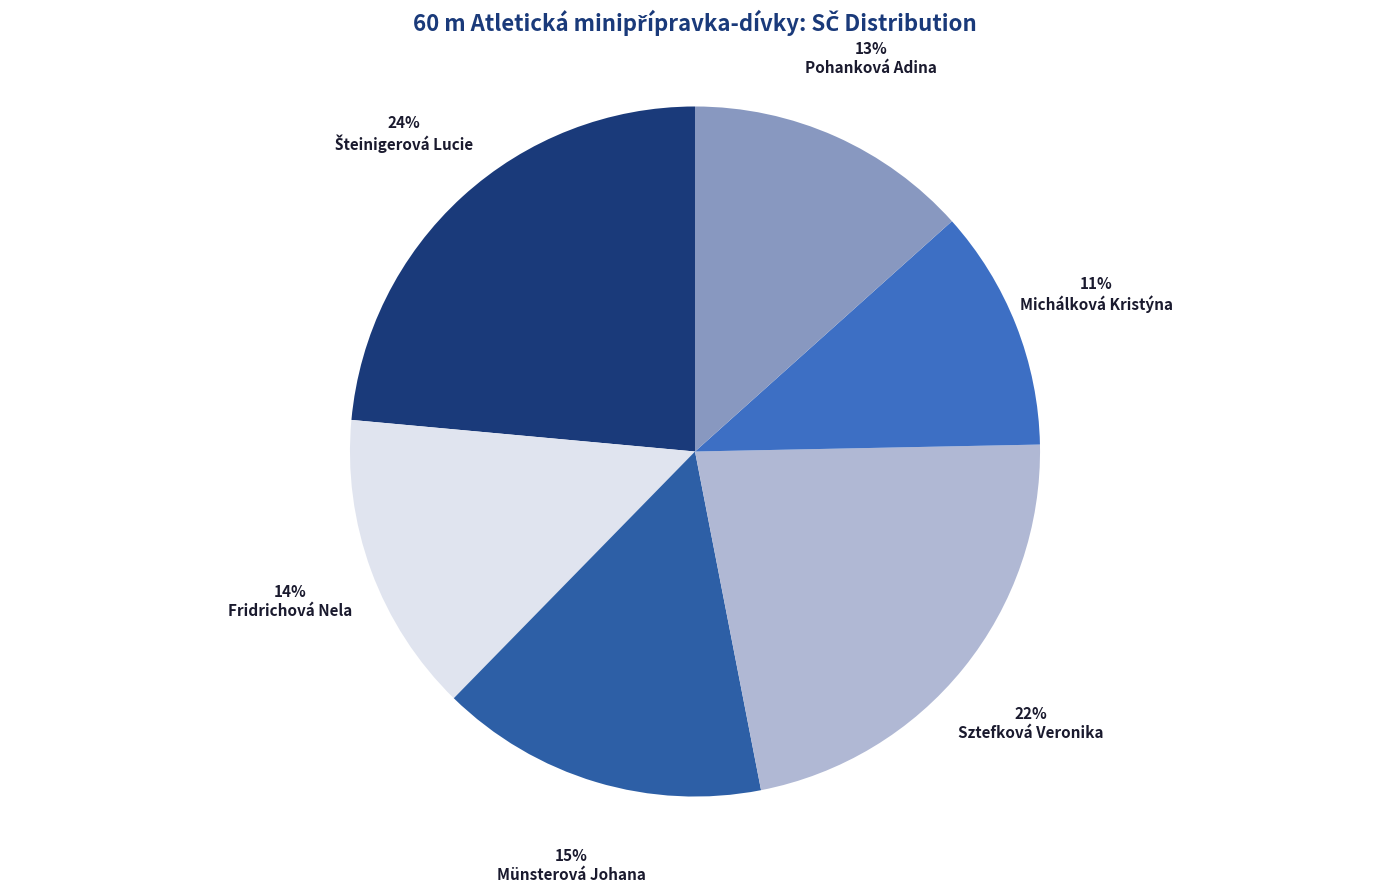

Which slice is the smallest?

Michálková Kristýna